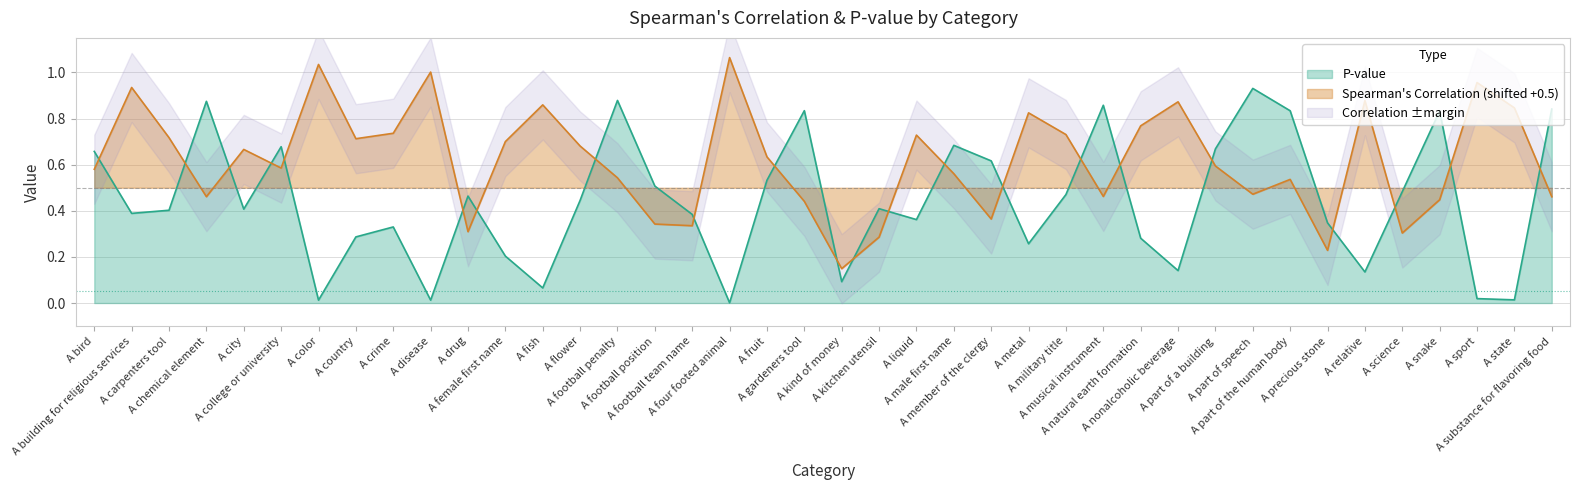

What position from the left is A male first name?

24